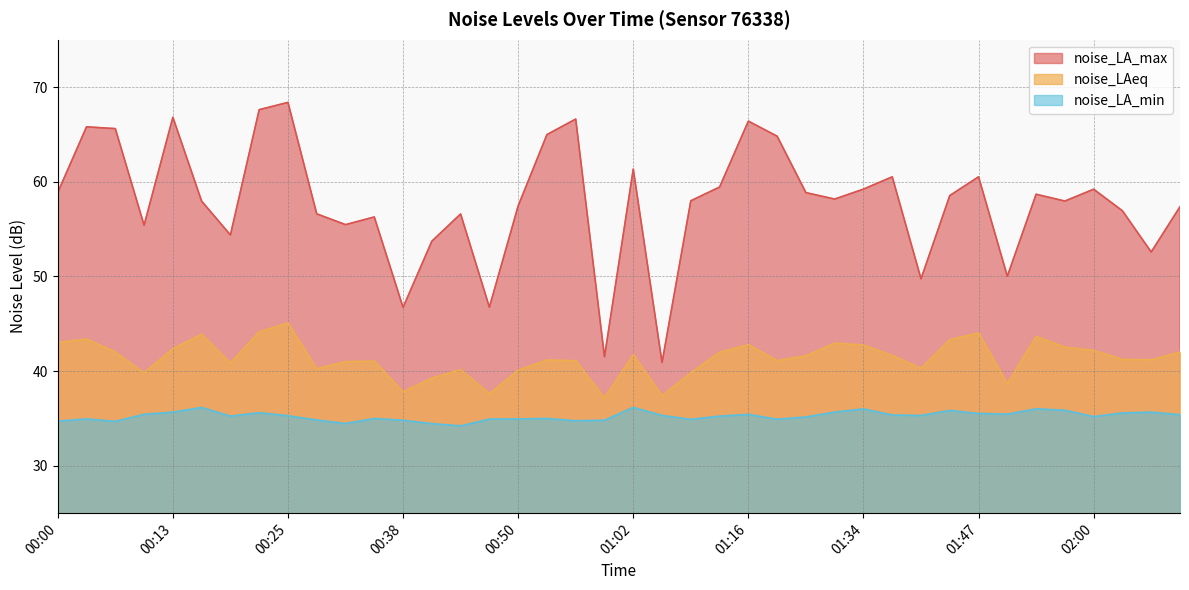

Between 00:13 and 01:34, which series saw the biggest shift?

noise_LA_max